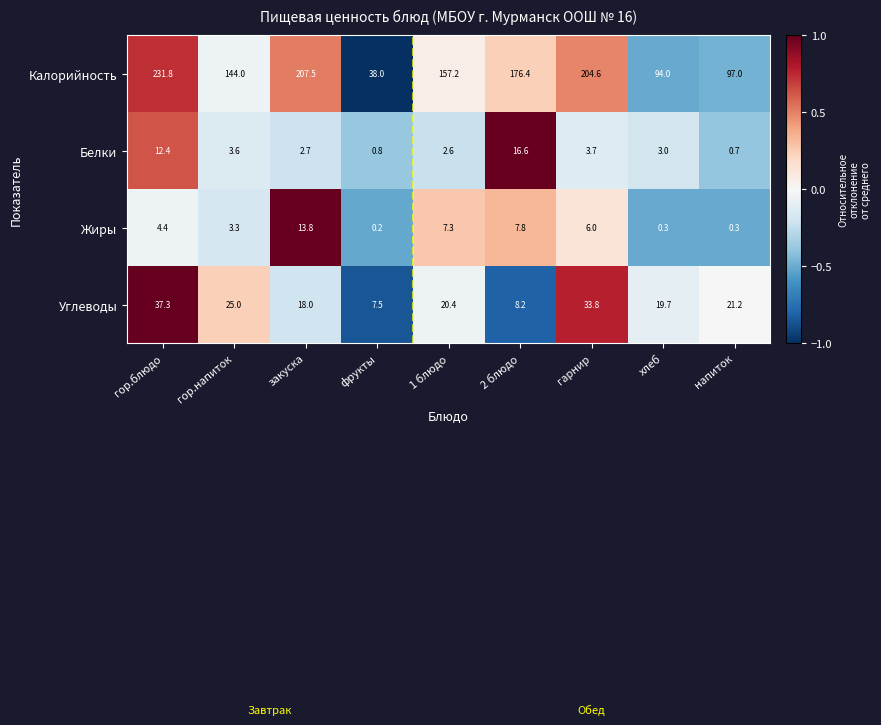

Which category has the highest value in the Калорийность series?

гор.блюдо